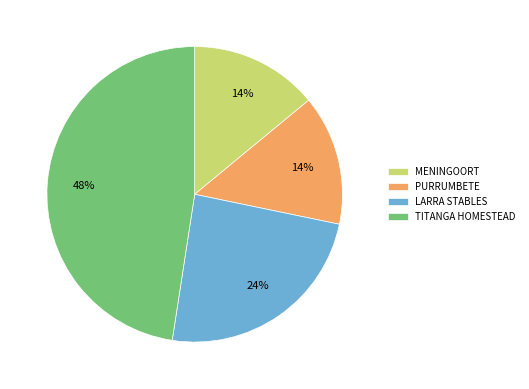

How many segments does this pie chart have?

4